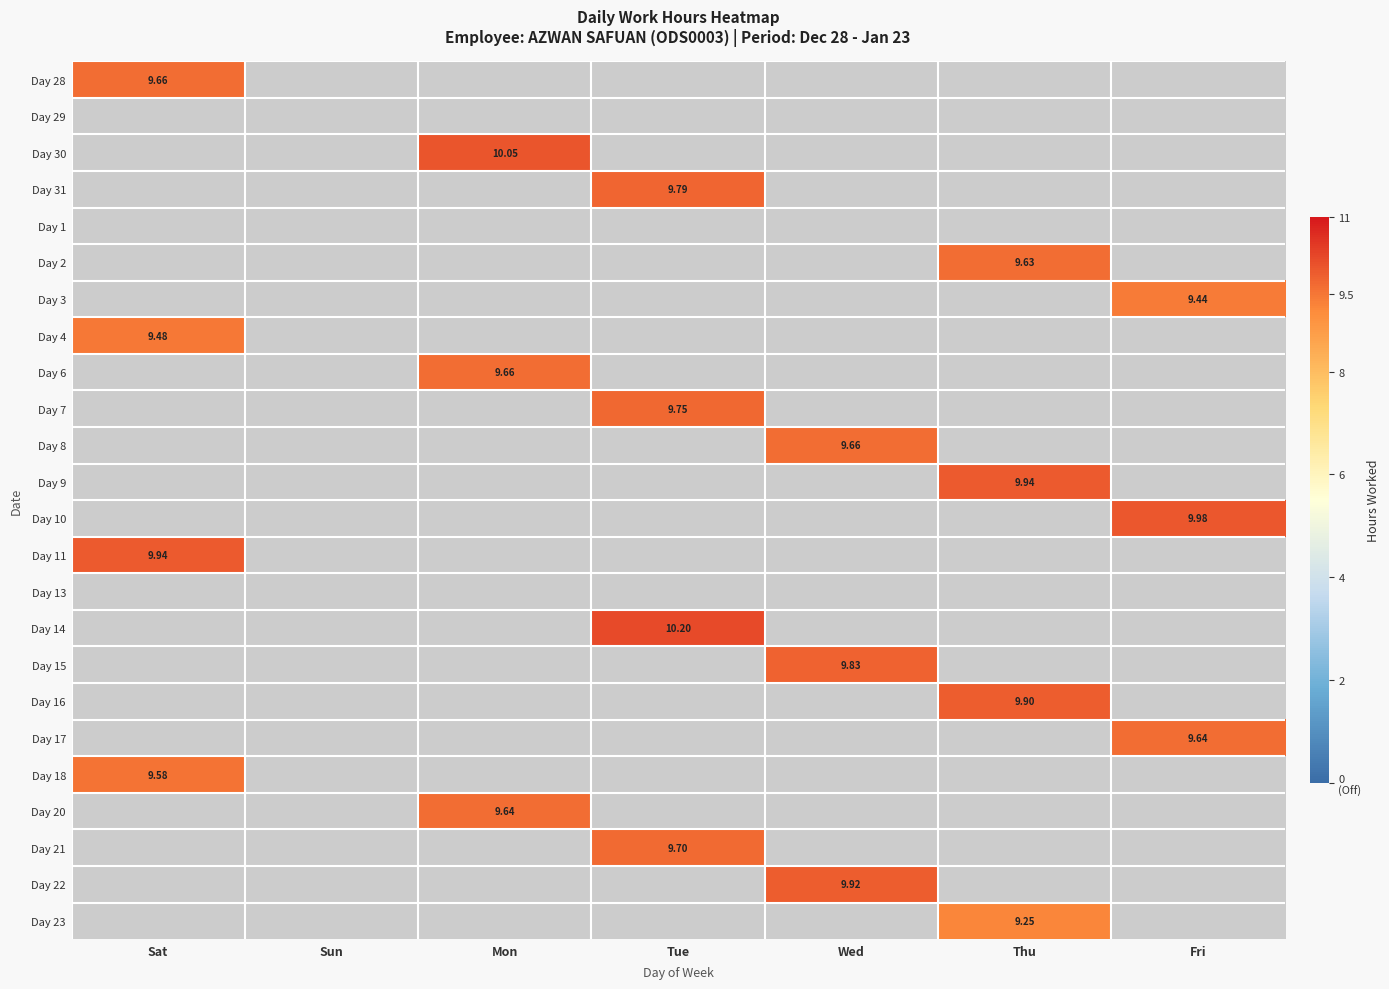

How many distinct data groups are displayed?

24